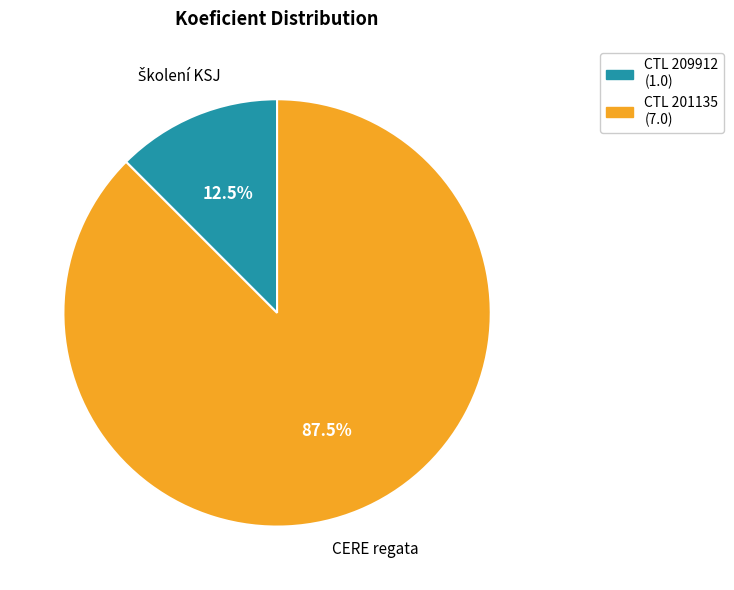

Is there any slice that represents more than half of the pie?

Yes